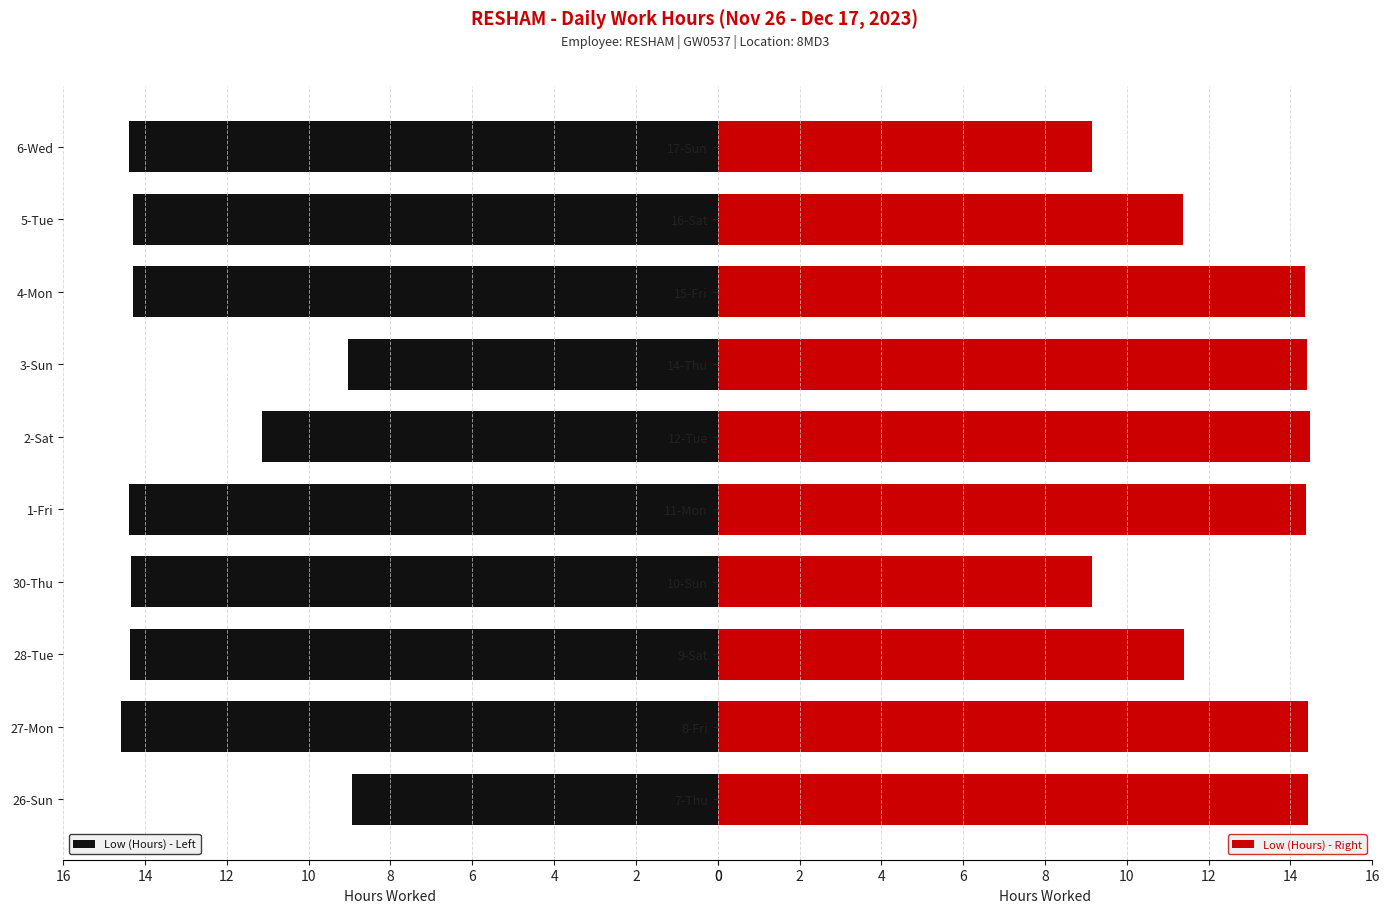

What is the greatest value displayed?

14.6